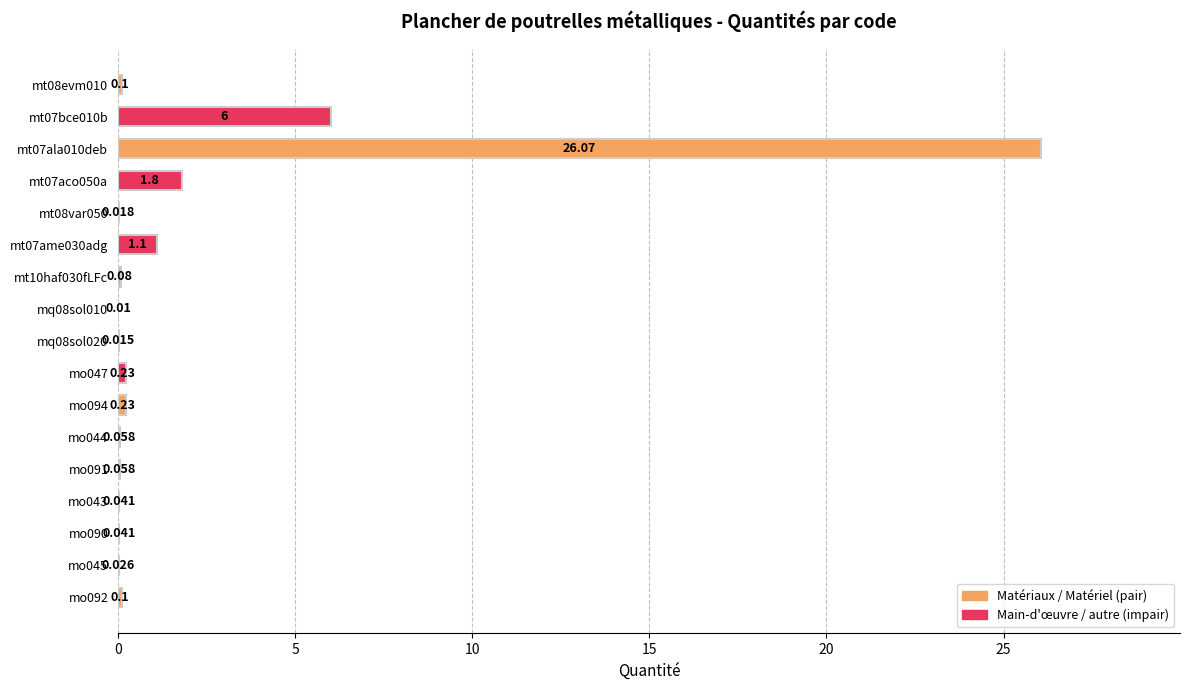

Are the bars horizontal?

Yes